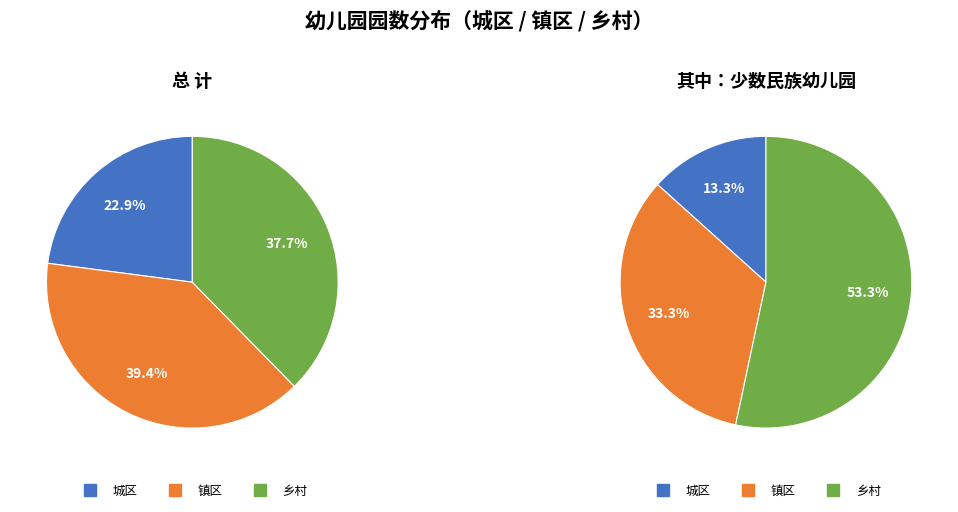

Do 其中：少数民族幼儿园 and 总 计 together represent more than half of the pie?

Yes